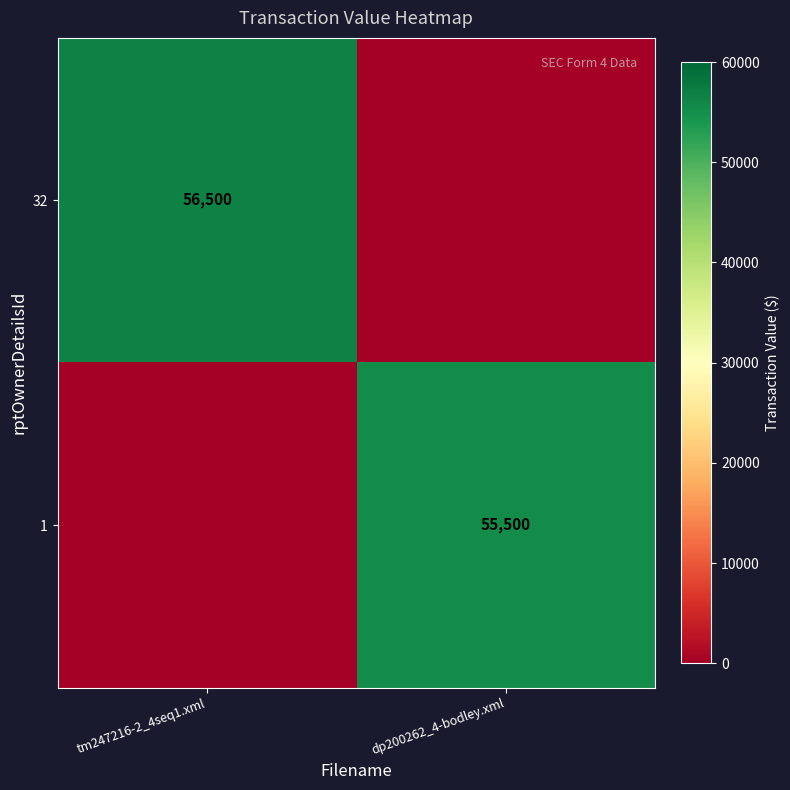

True or false: 32 has a value of 56500 at tm247216-2_4seq1.xml.

True